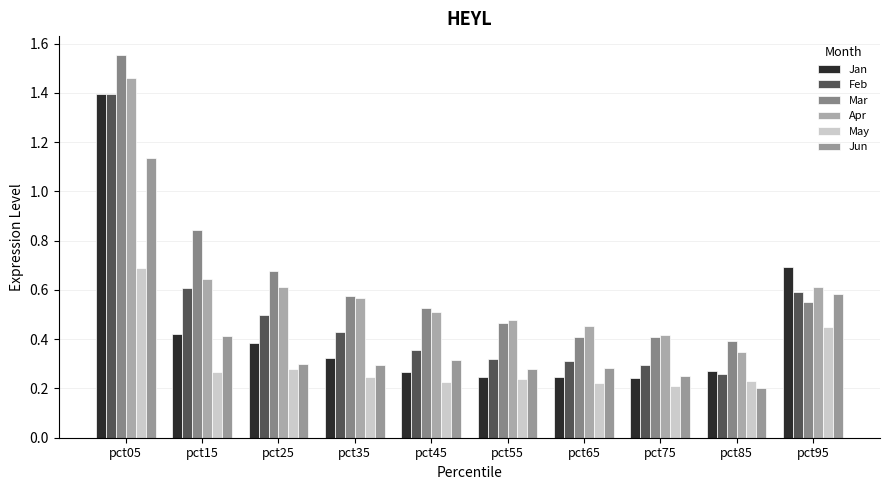

Are the bars horizontal?

No